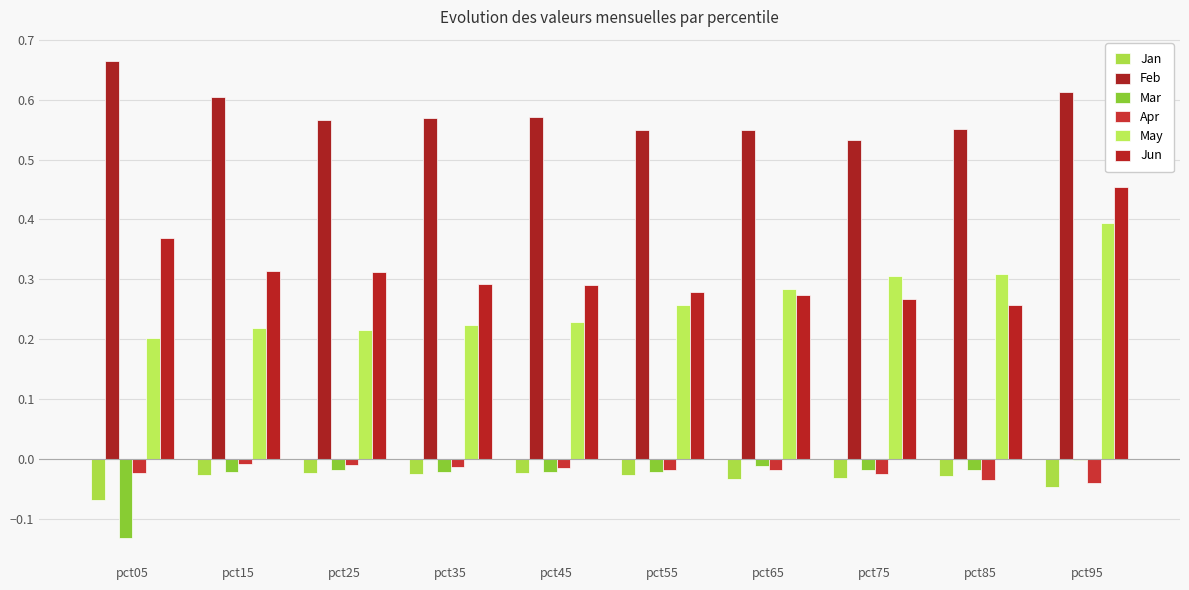

Read the Jun value at pct75.

0.3